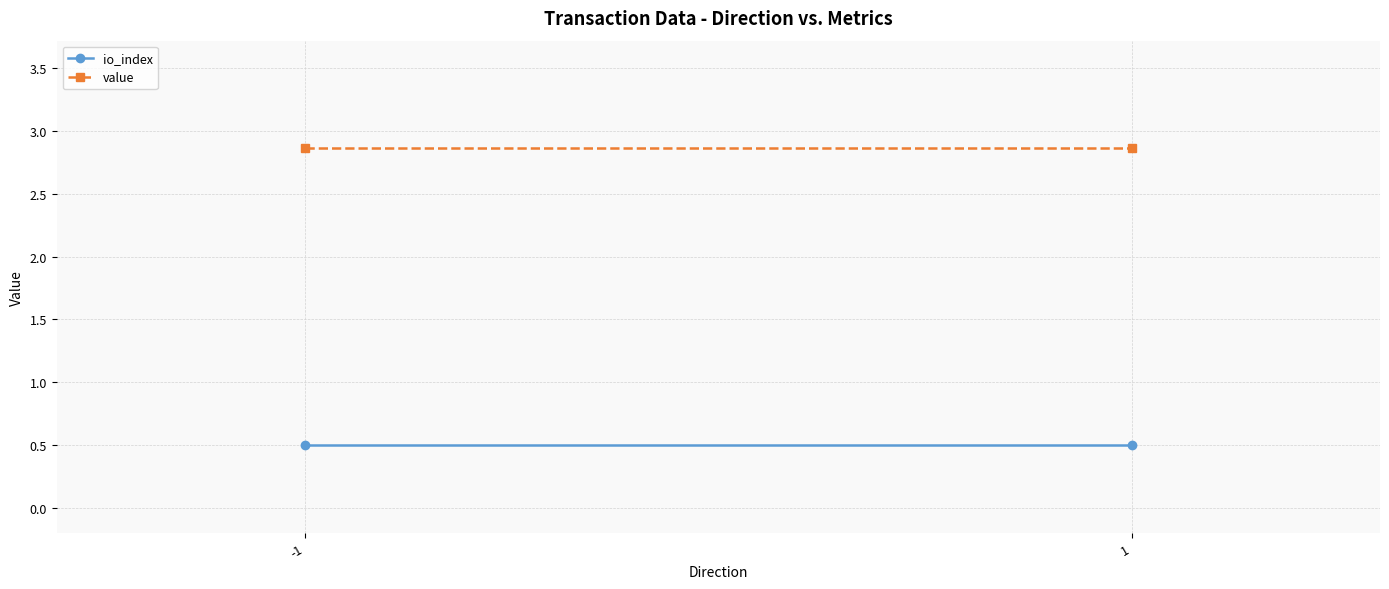

Between -1 and 1, which series saw the biggest shift?

io_index